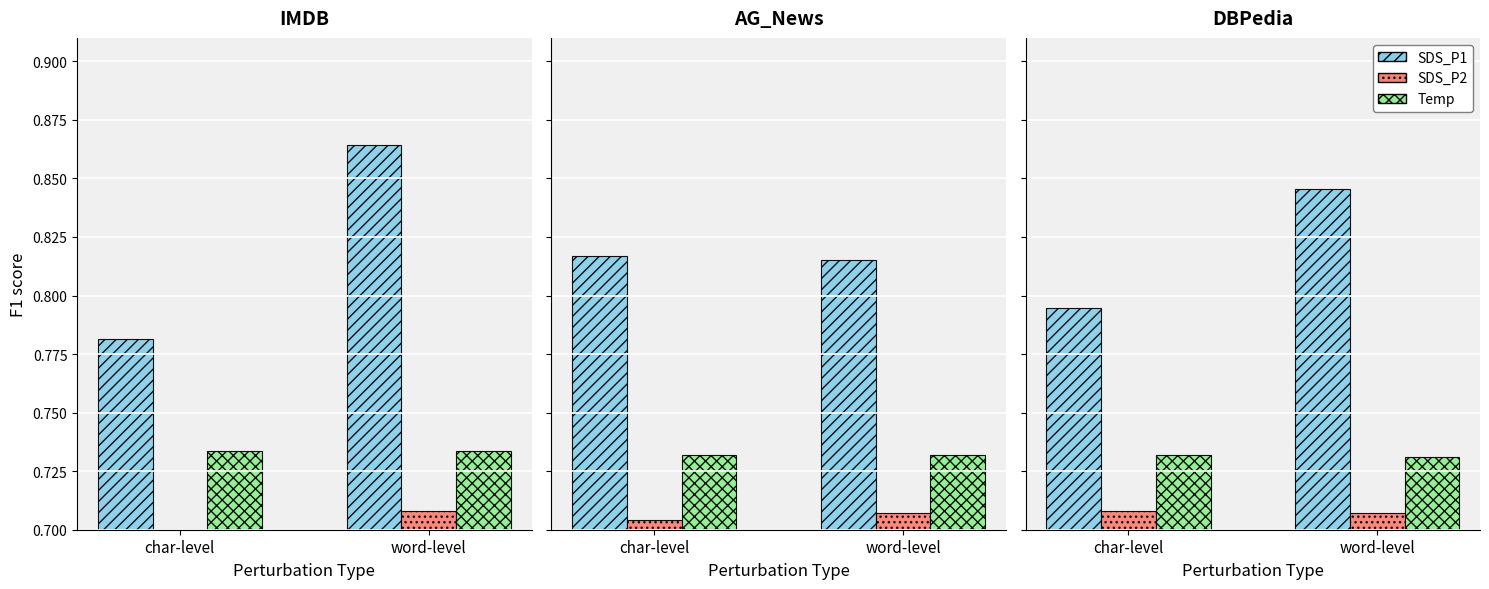

What is the maximum value for Temp?

0.7